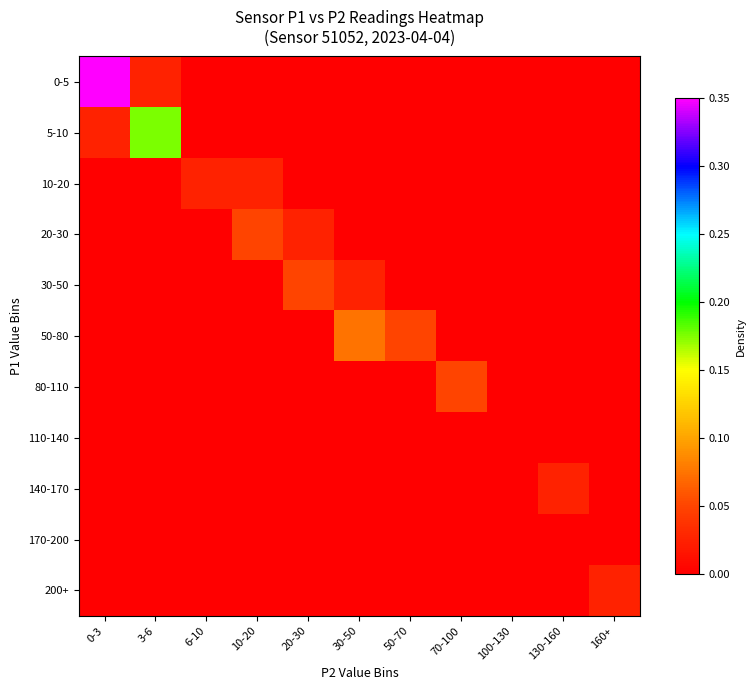

Which has a higher value, 30-50 or 130-160?

30-50